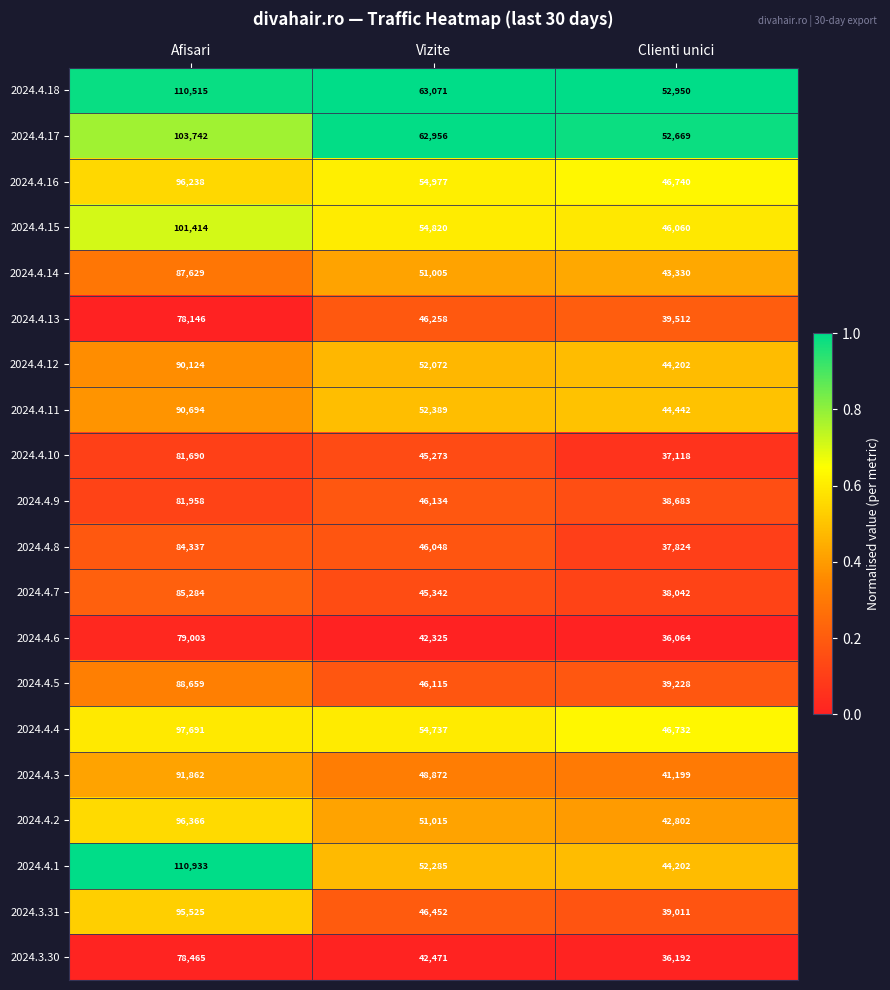

Rank the series by their maximum value, from highest to lowest.

2024.4.1, 2024.4.18, 2024.4.17, 2024.4.15, 2024.4.4, 2024.4.2, 2024.4.16, 2024.3.31, 2024.4.3, 2024.4.11, 2024.4.12, 2024.4.5, 2024.4.14, 2024.4.7, 2024.4.8, 2024.4.9, 2024.4.10, 2024.4.6, 2024.3.30, 2024.4.13